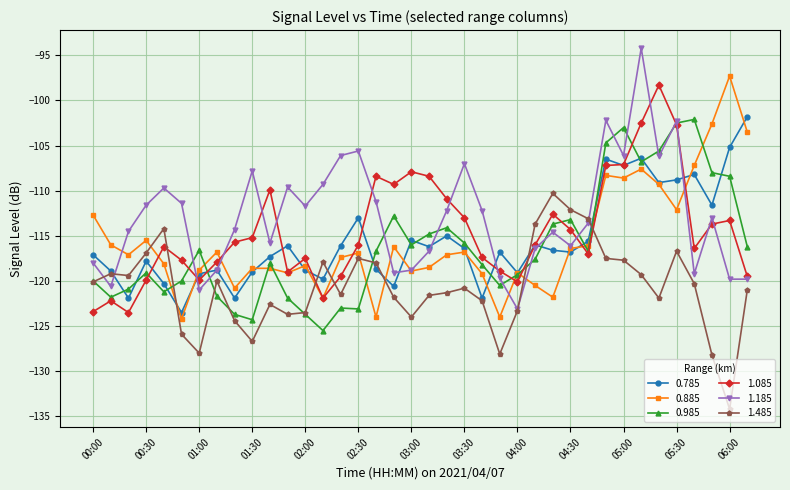

What is the value of the 1.085 point at the 33rd from the left?

-98.3